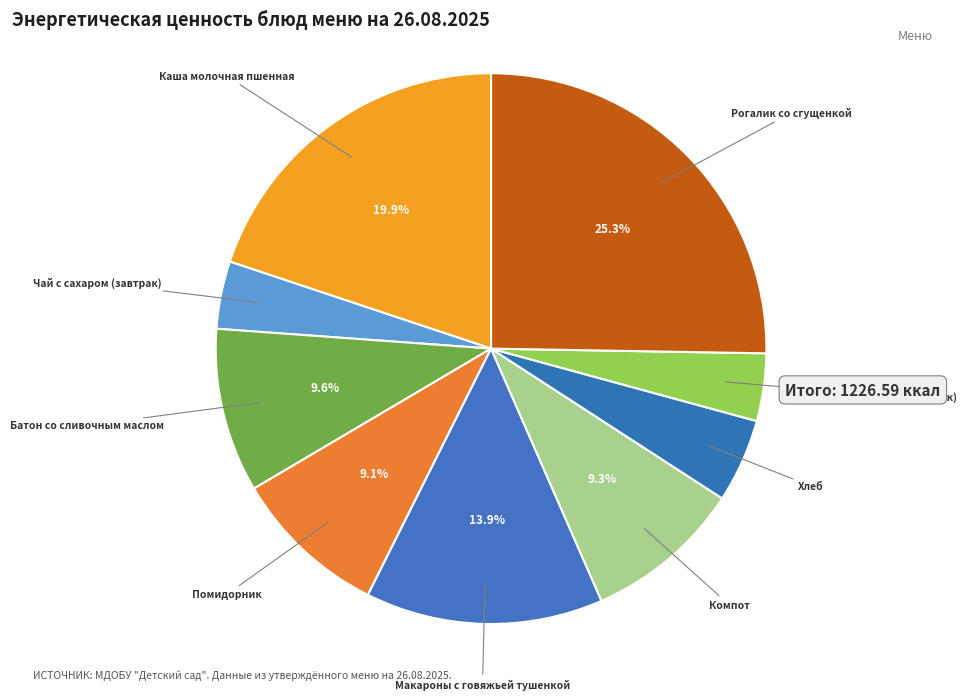

Which category has the smallest portion of the pie?

Чай с сахаром (завтрак)